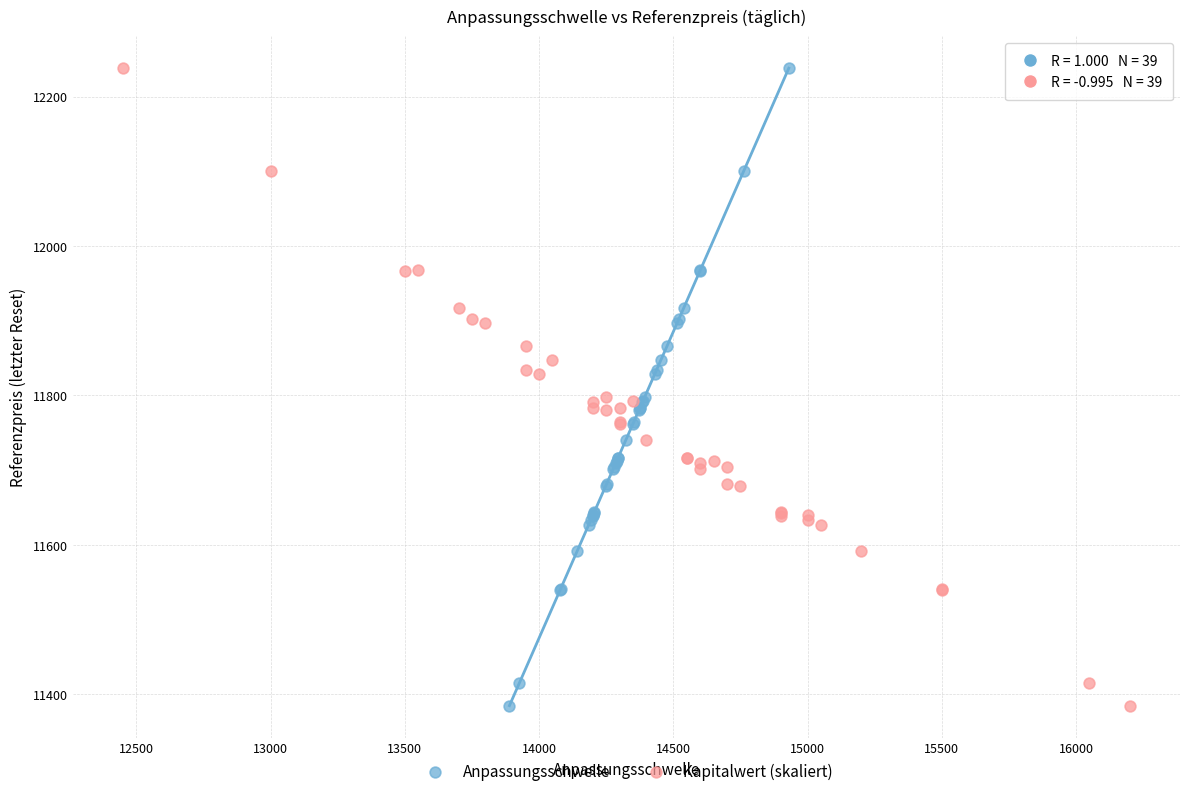

What are all the series names shown in the legend?

Anpassungsschwelle, Kapitalwert (skaliert)